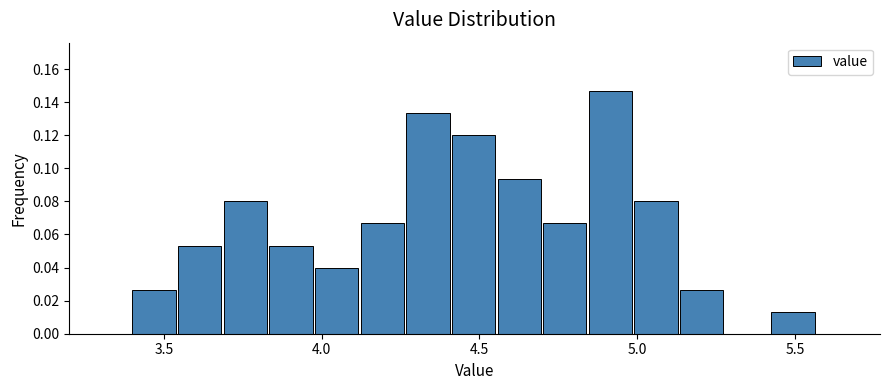

Around what value on the x-axis is the tallest bar? Give the approximate position of its centre, as read against the axis.

4.90